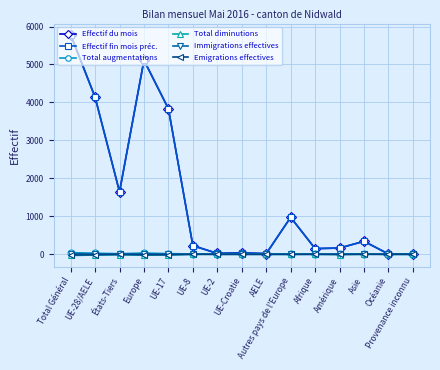

What is the value of the Effectif fin mois préc. point at the 3rd from the left?

1642